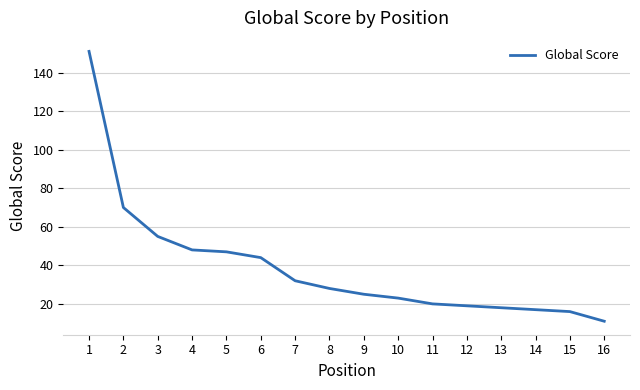

The value at 13 is 18. True or false?

True